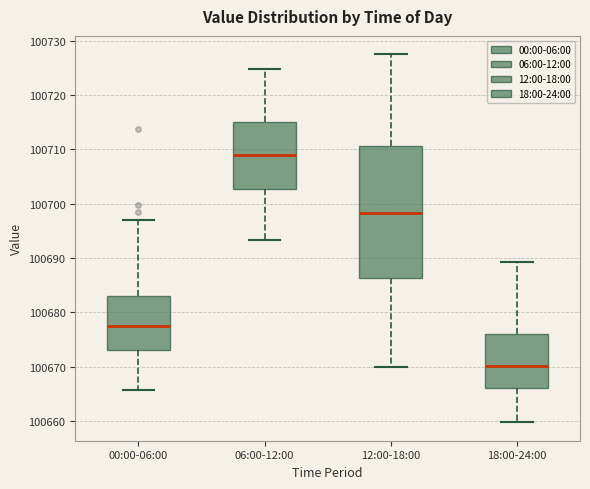

Which box has the lowest median line?

18:00-24:00